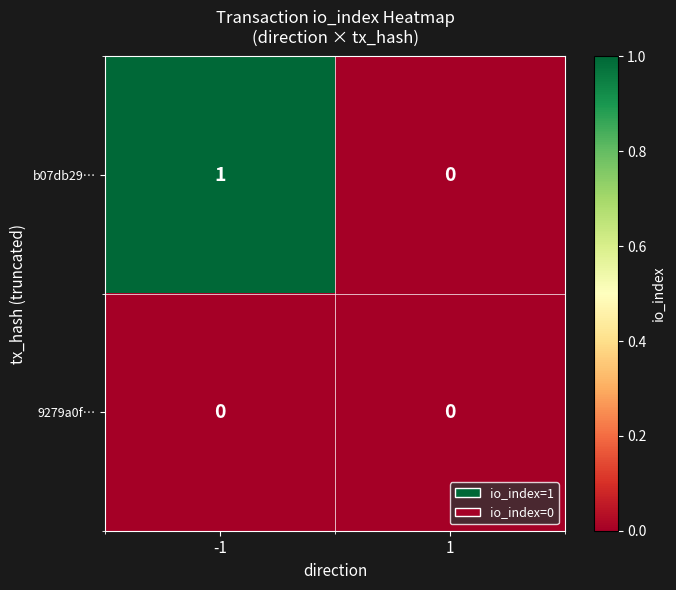

Is it true that b07db29… equals 1 at 1?

False